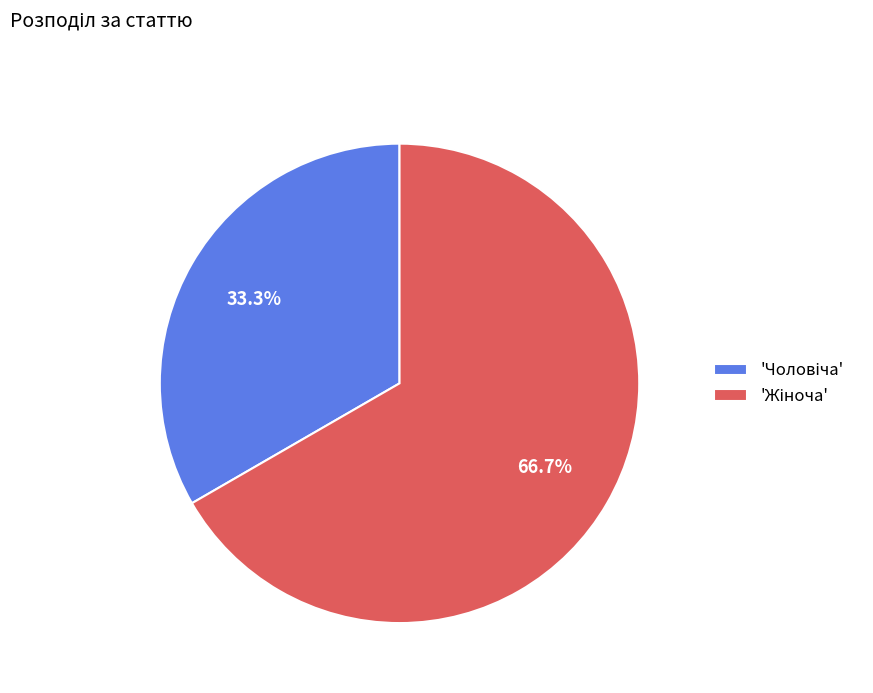

Is there any slice that represents more than half of the pie?

Yes